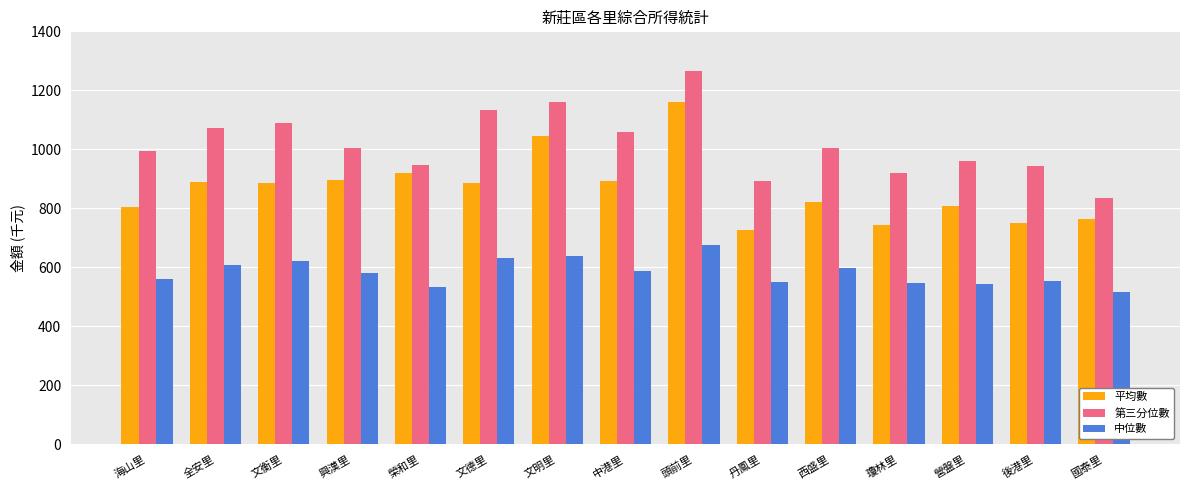

How many series are shown in this chart?

3